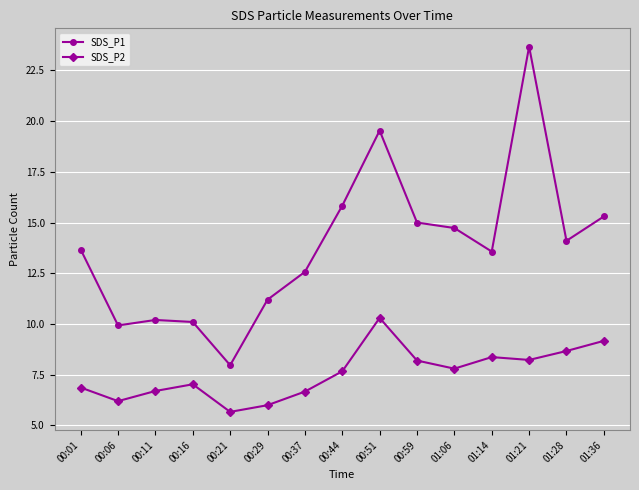

Rank the series by their average value, from highest to lowest.

SDS_P1, SDS_P2